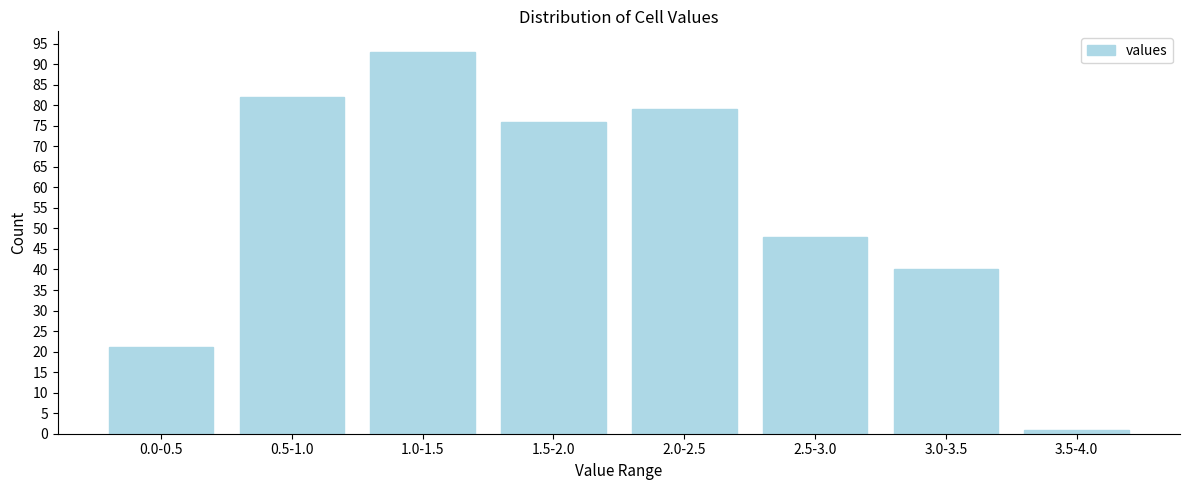

Reading left to right, transcribe all the data shown in this chart.

21	82	93	76	79	48	40	1